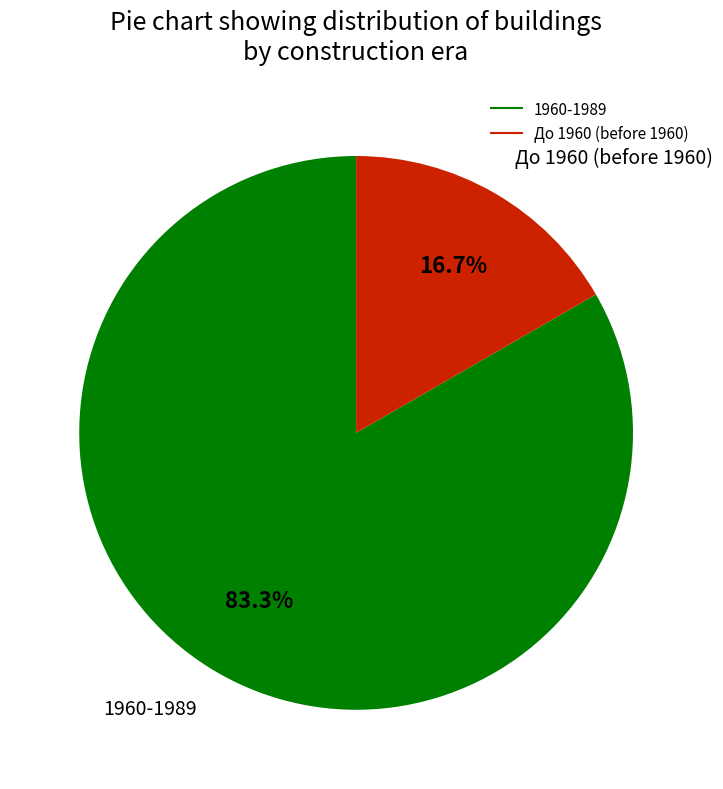

Does any single category account for the majority?

Yes